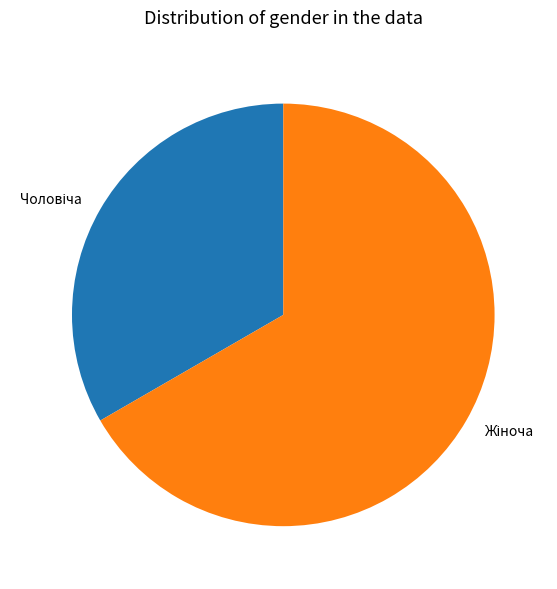

Is there a majority slice in this chart?

Yes